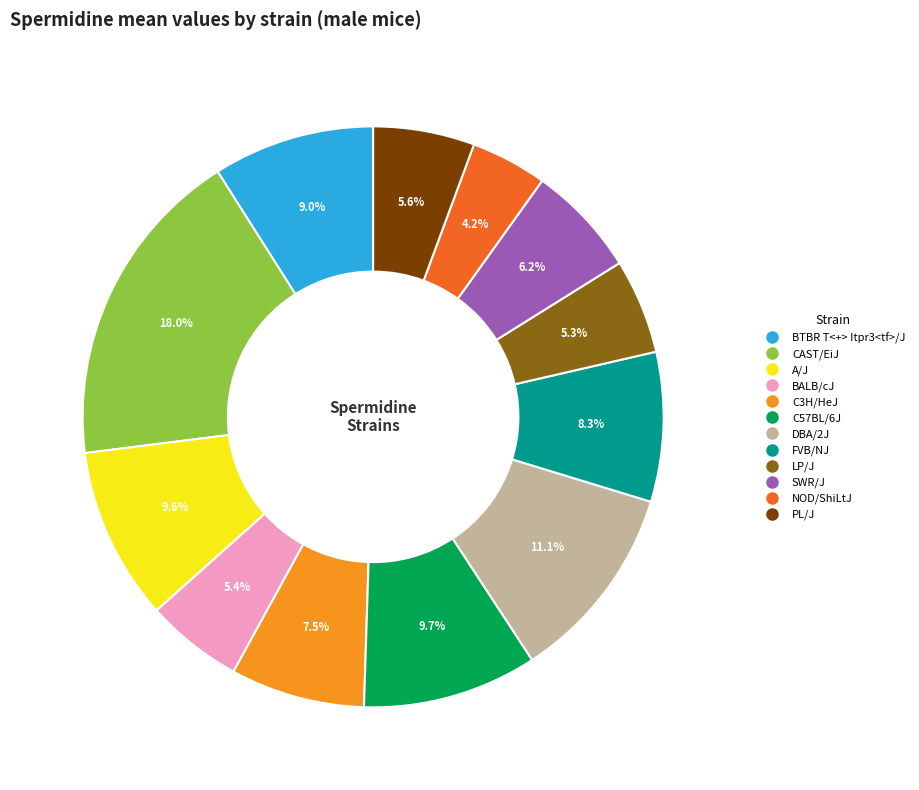

Does any single category account for the majority?

No